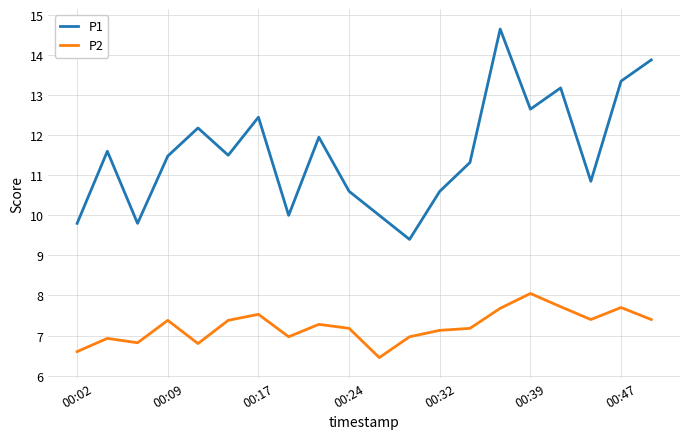

List the series in order of their peak value, lowest first.

P2, P1